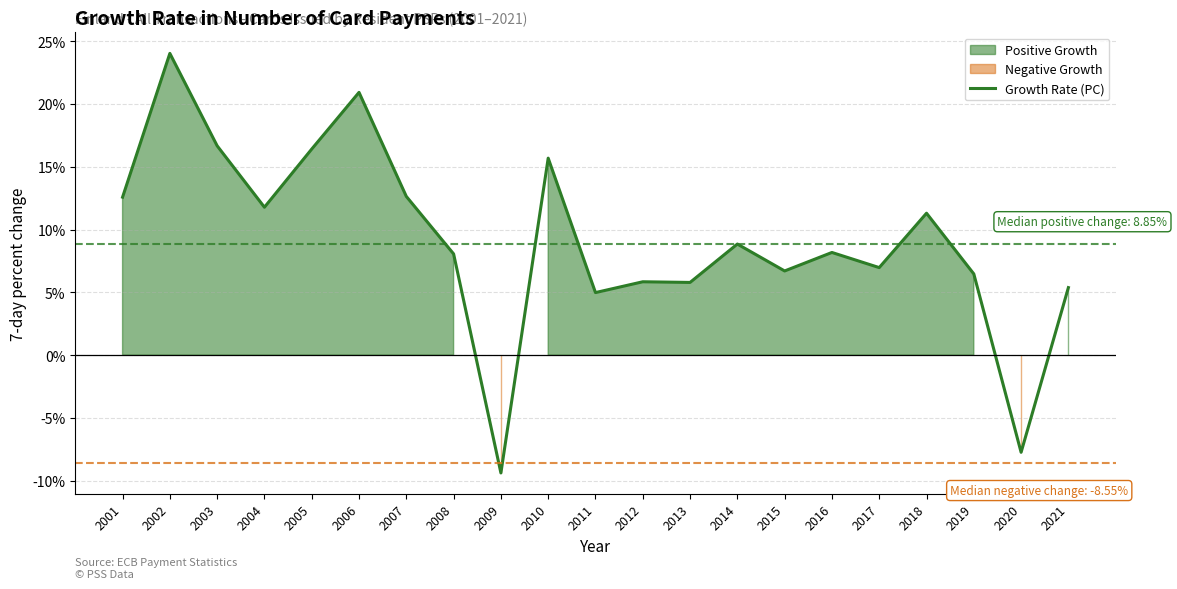

At which category does the chart reach its peak across all series?

2002